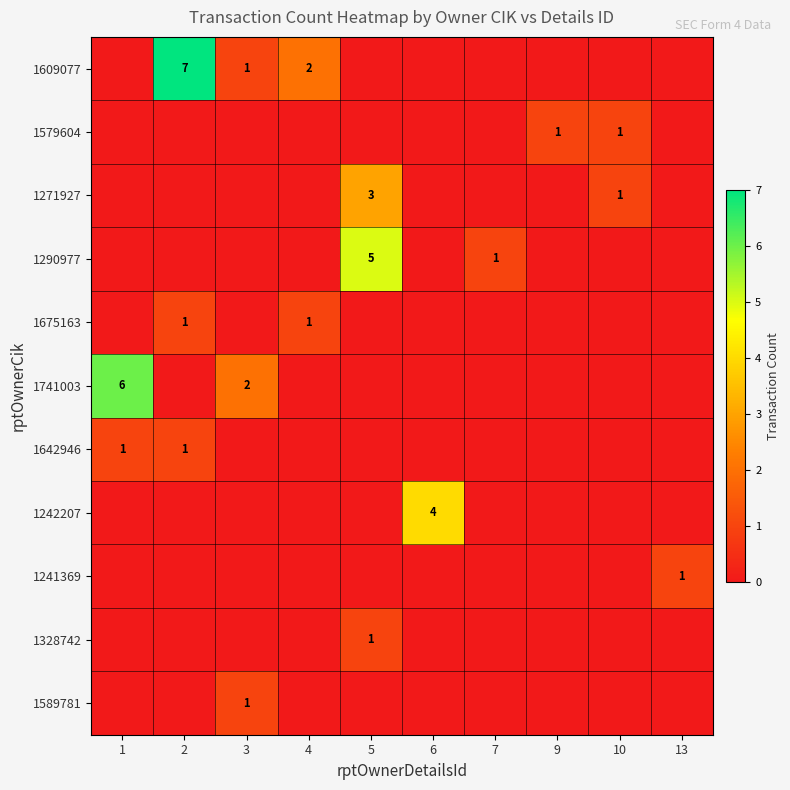

Is the value of 1290977 at 5 greater than the value of 1741003 at 1?

No